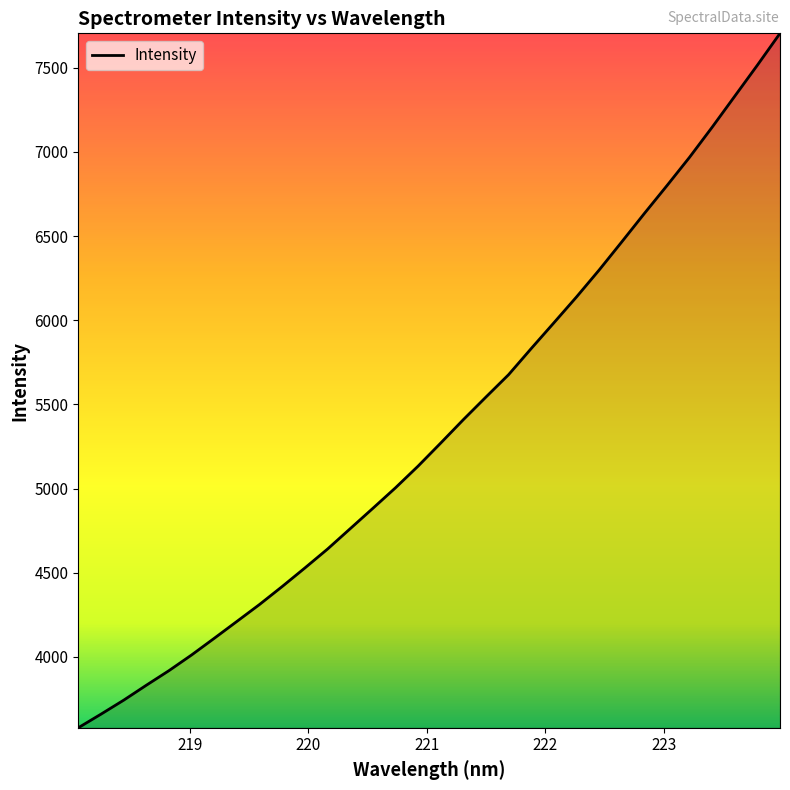

What is the smallest value displayed?

3578.7